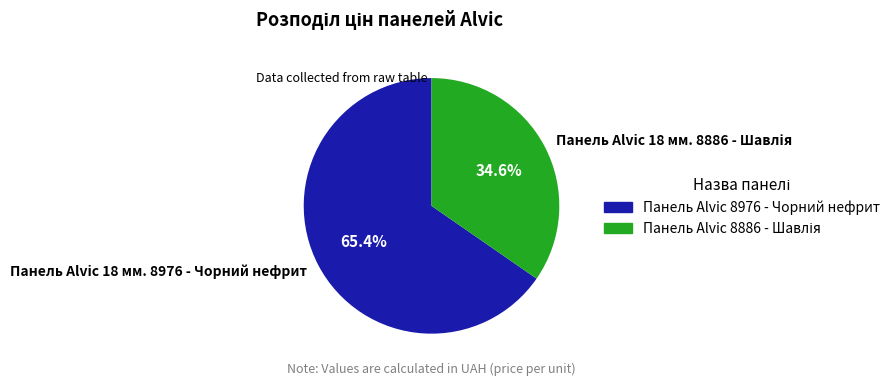

Which slice is the largest?

Панель Alvic 18 мм. 8976 - Чорний нефрит